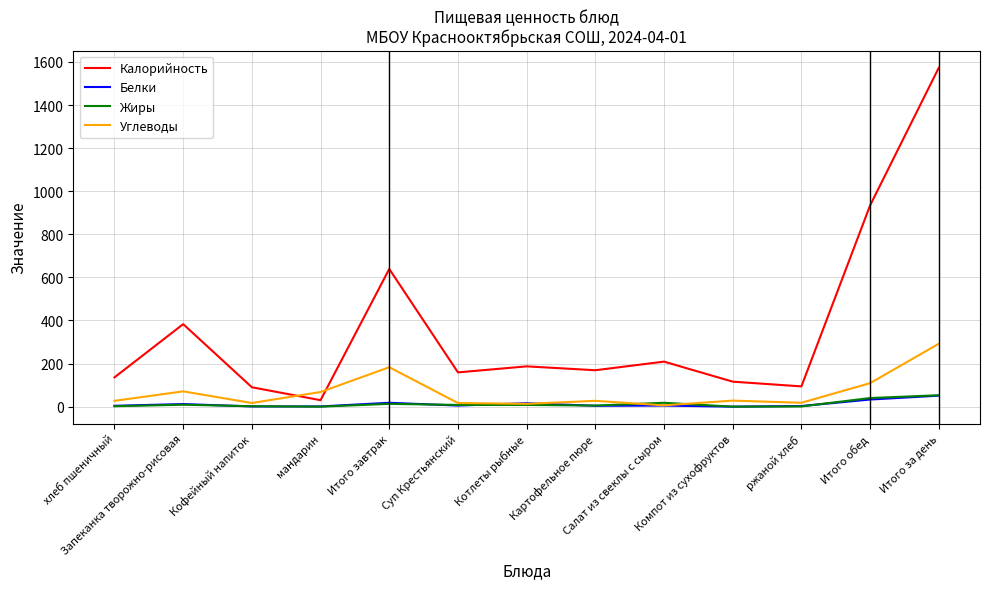

What is the spread (max minus min) of values at Картофельное пюре?

165